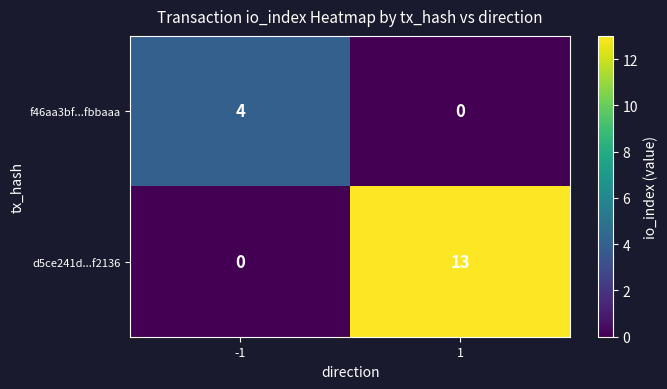

How many positive values does the f46aa3bf...fbbaaa series have?

1